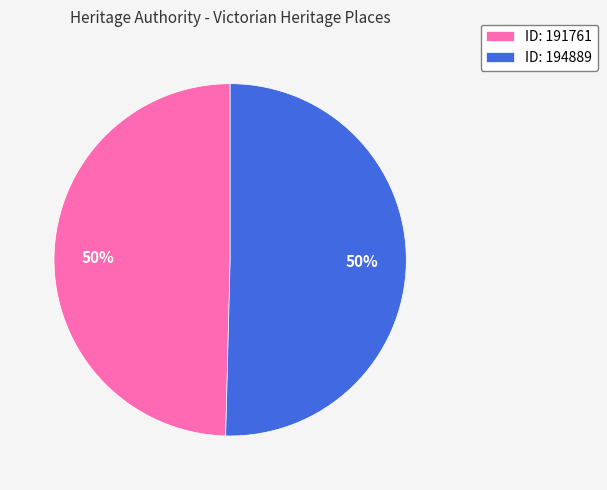

Do ID: 191761 and ID: 194889 together represent more than half of the pie?

Yes